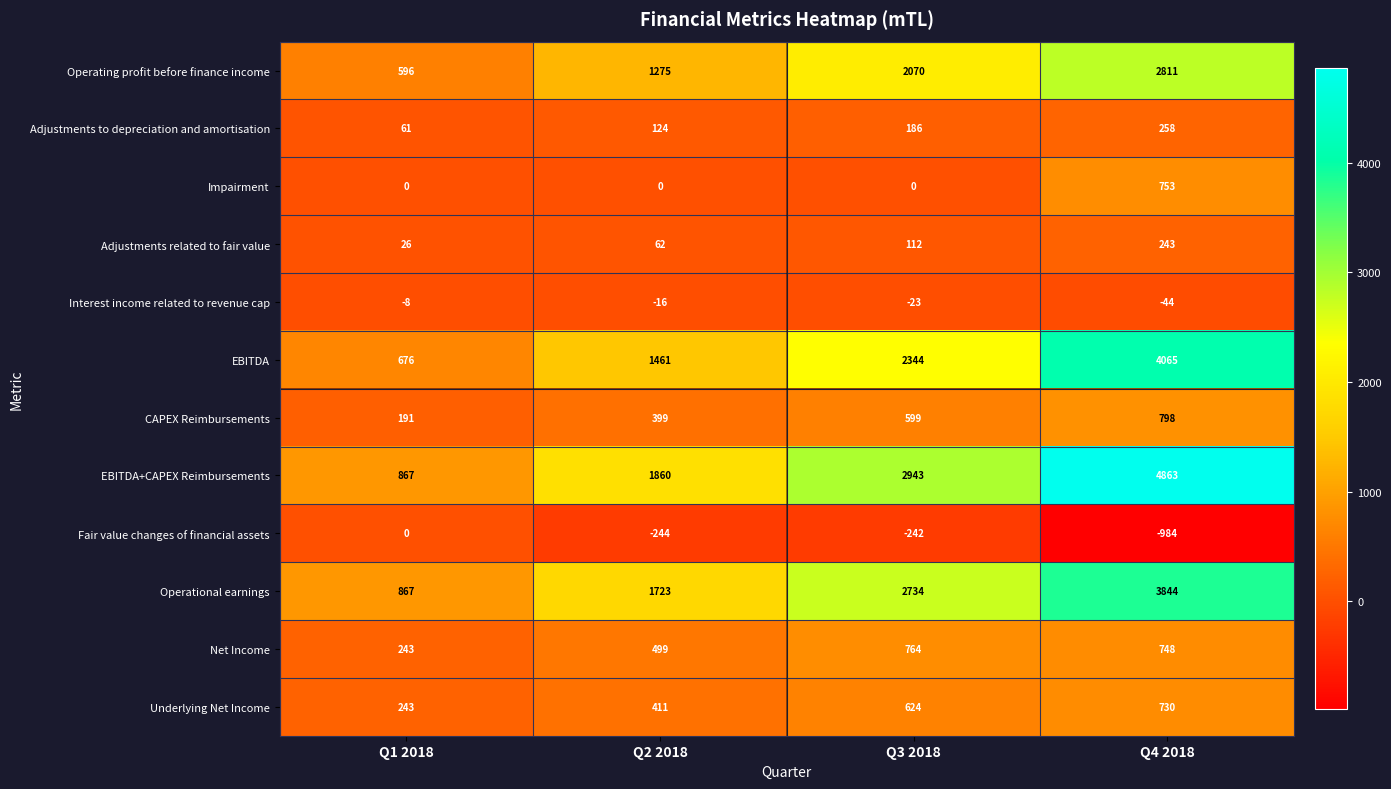

Which label corresponds to the largest value in the chart?

Q4 2018